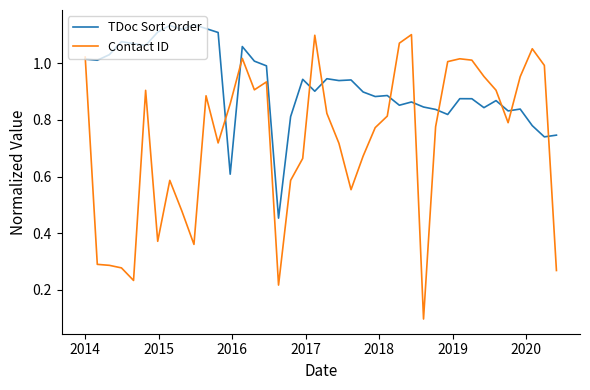

Rank the series by their average value, from lowest to highest.

Contact ID, TDoc Sort Order